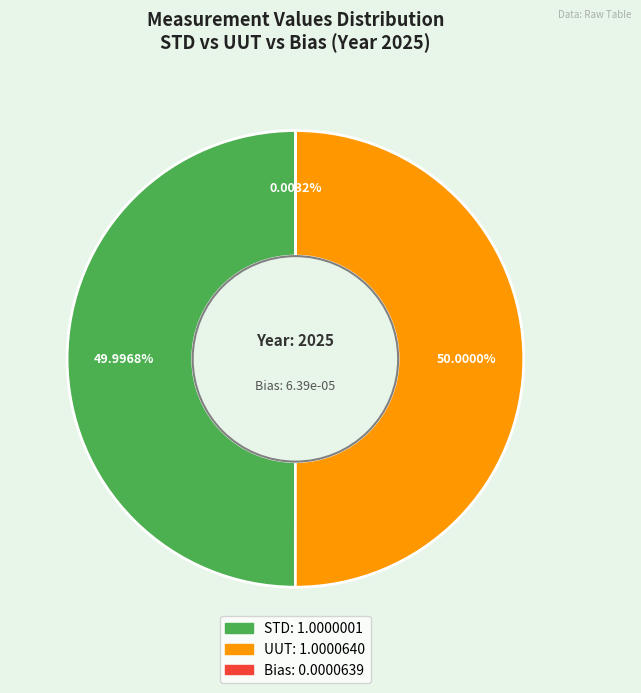

What percentage is the UUT slice, to the nearest percent?

50%